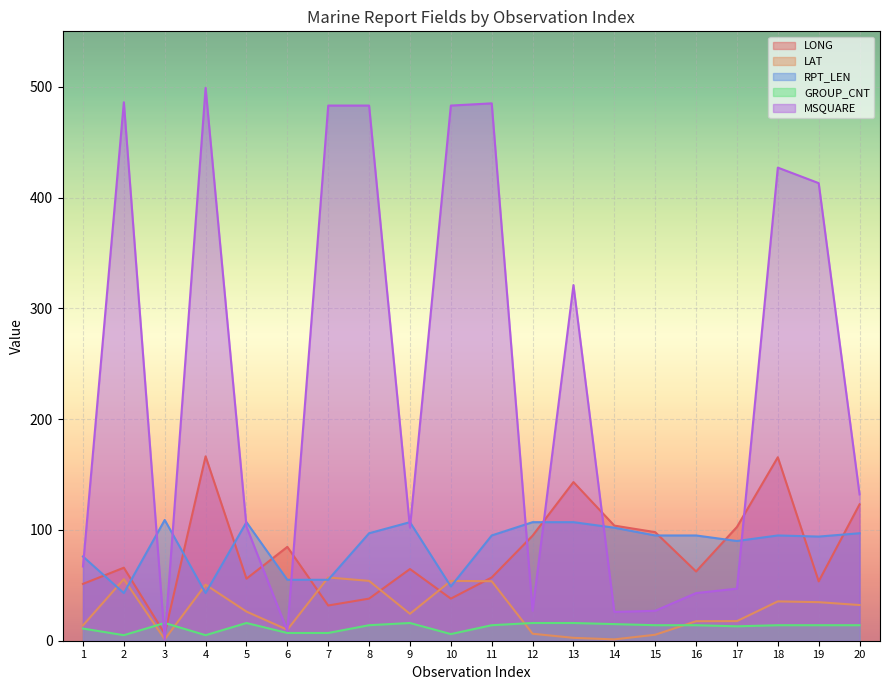

Rank the series by their maximum value, from highest to lowest.

MSQUARE, LONG, RPT_LEN, LAT, GROUP_CNT